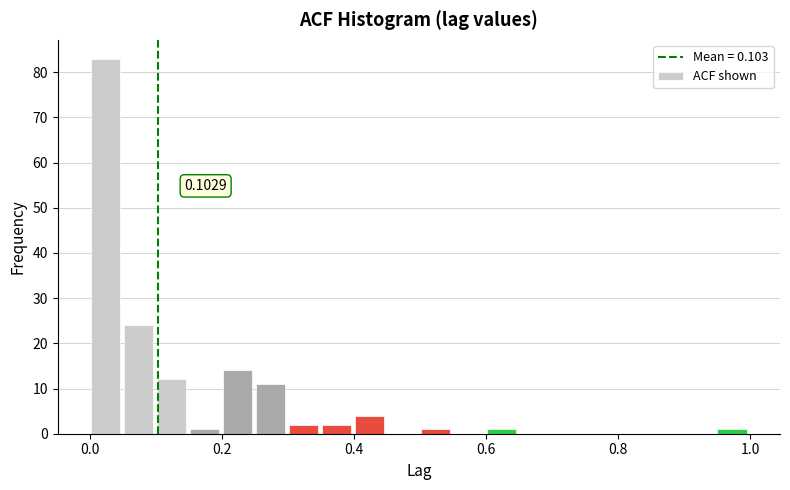

Read against the x-axis, roughly where is the centre of the tallest bar?

0.02